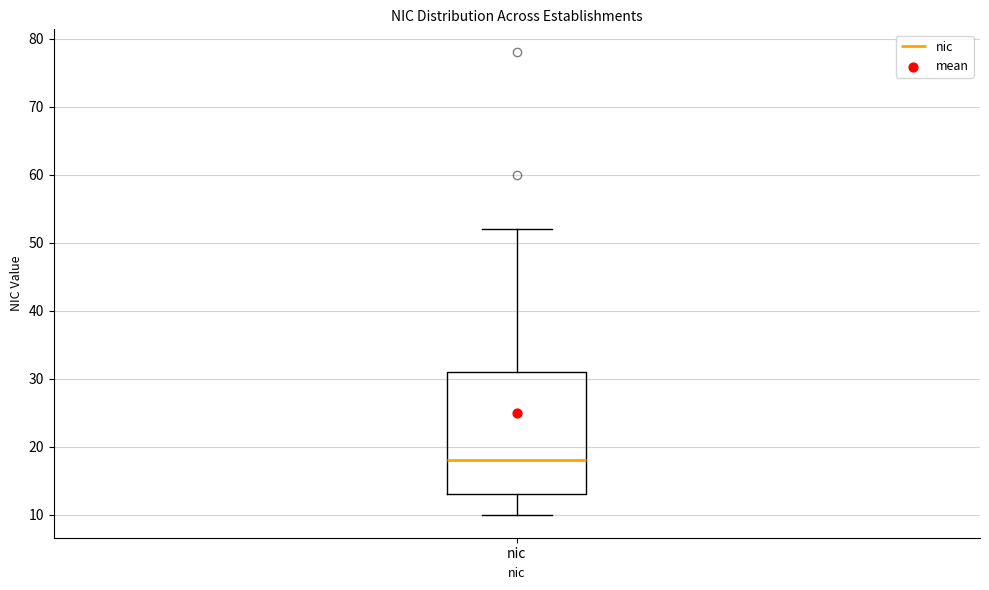

Where does the upper whisker of the box for nic end on the y-axis? The values are not printed on the chart, so give them approximately, as read against the axis.

52